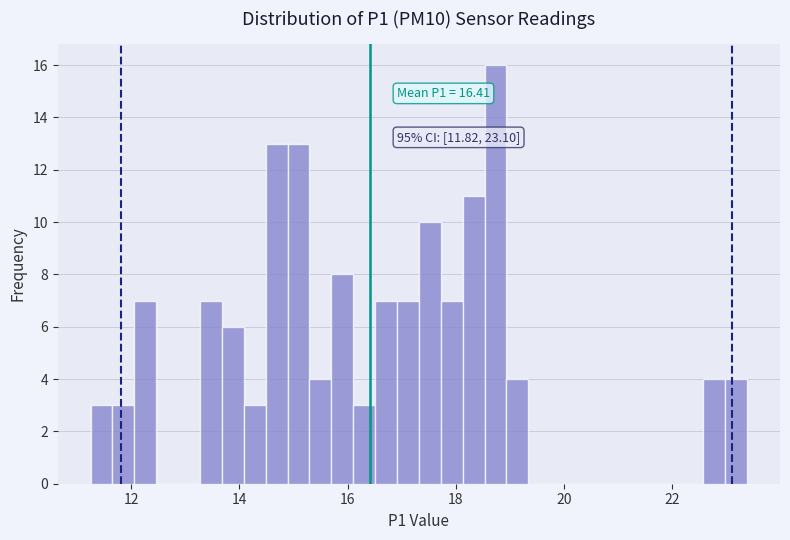

Read against the x-axis, roughly where is the centre of the tallest bar?

18.8